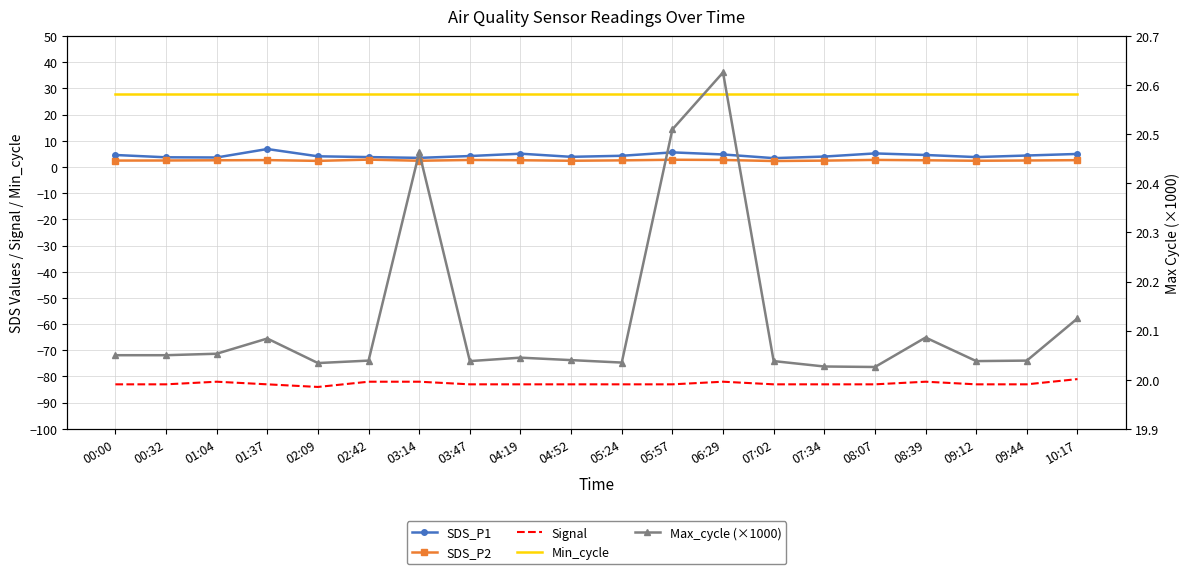

At which label does Max_cycle (×1000) reach its peak?

06:29